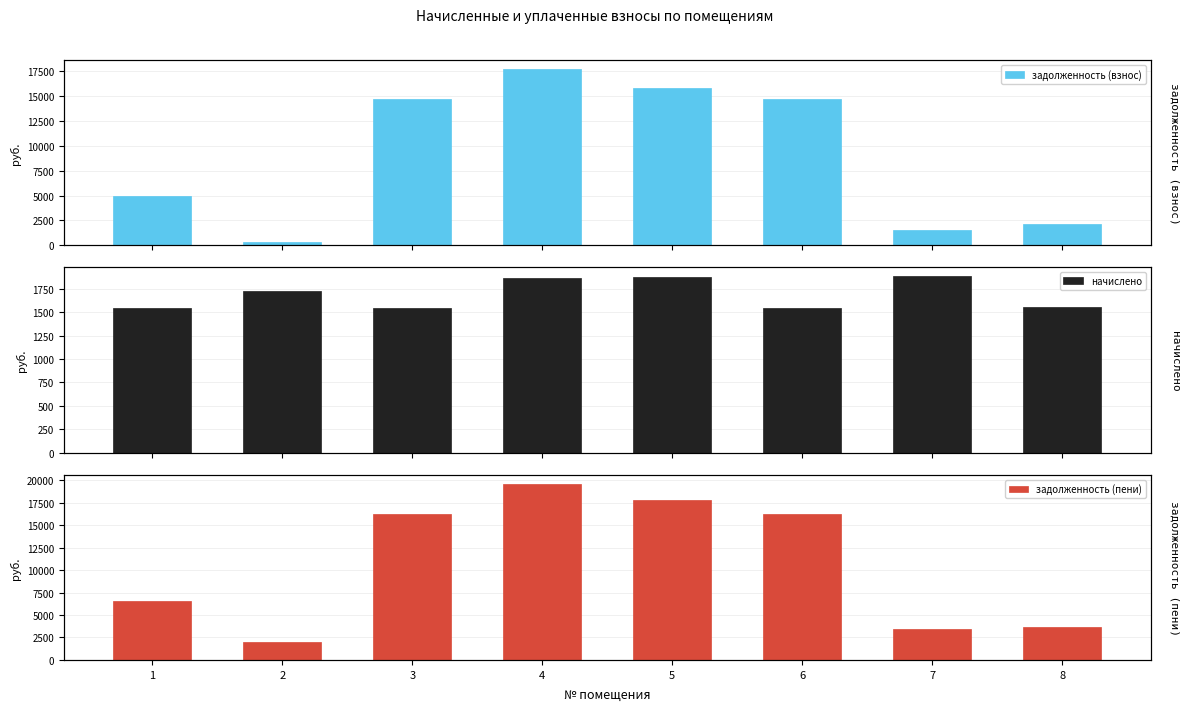

Is the value of начислено at 2 greater than the value of задолженность (пени) at 2?

No